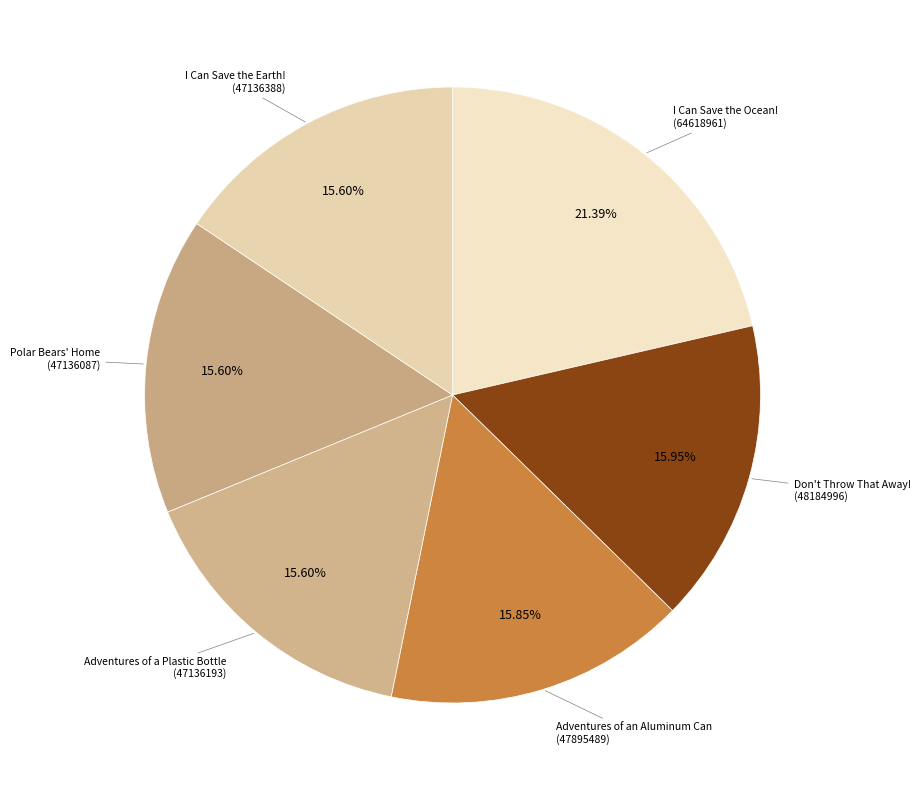

How many slices are in this pie chart?

6